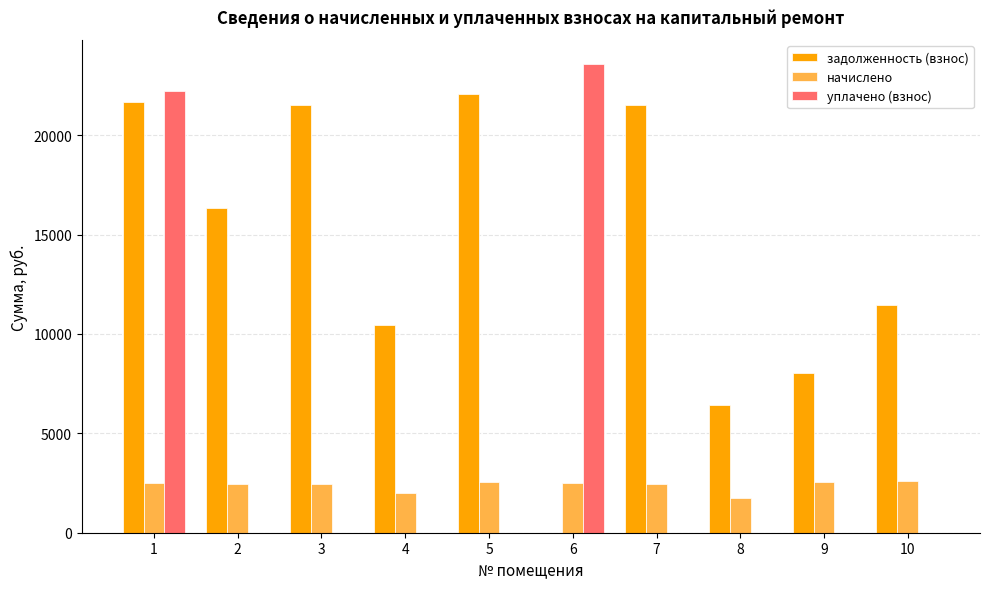

What is the sum of the уплачено (взнос) values at 1 and 5?

22222.5